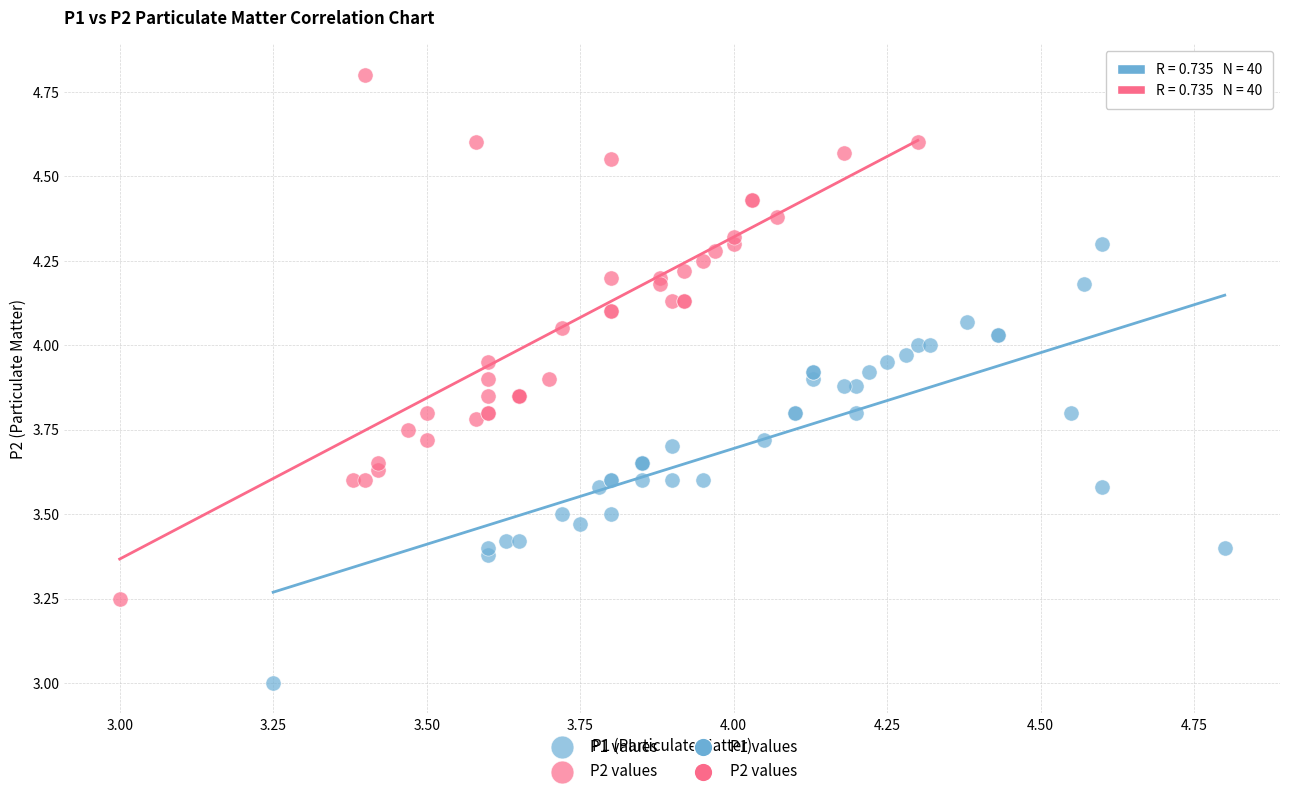

Which series contains the lowest Y value?

P1 values